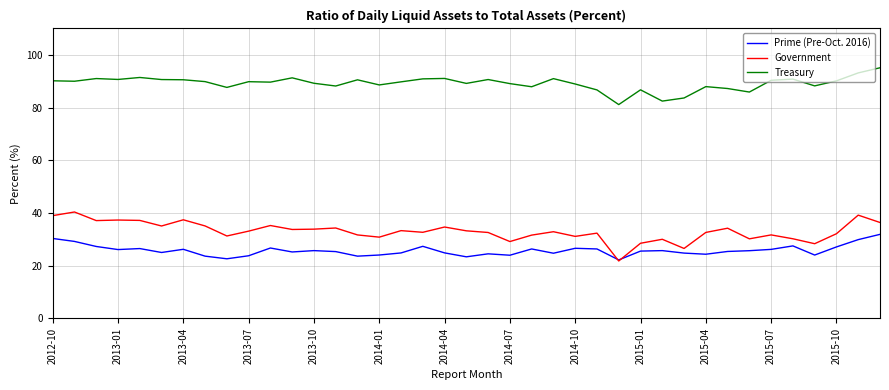

What is the maximum value for Treasury?

95.1